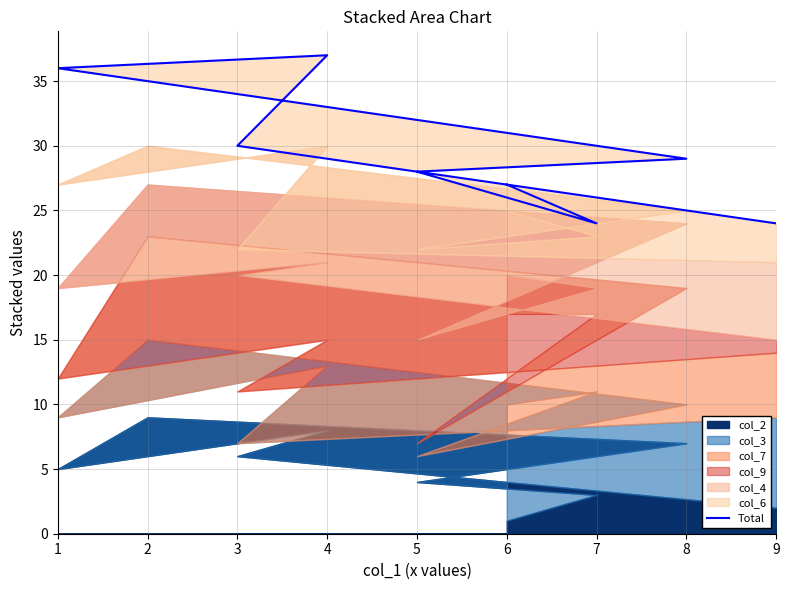

What is the maximum value shown in the chart?

37